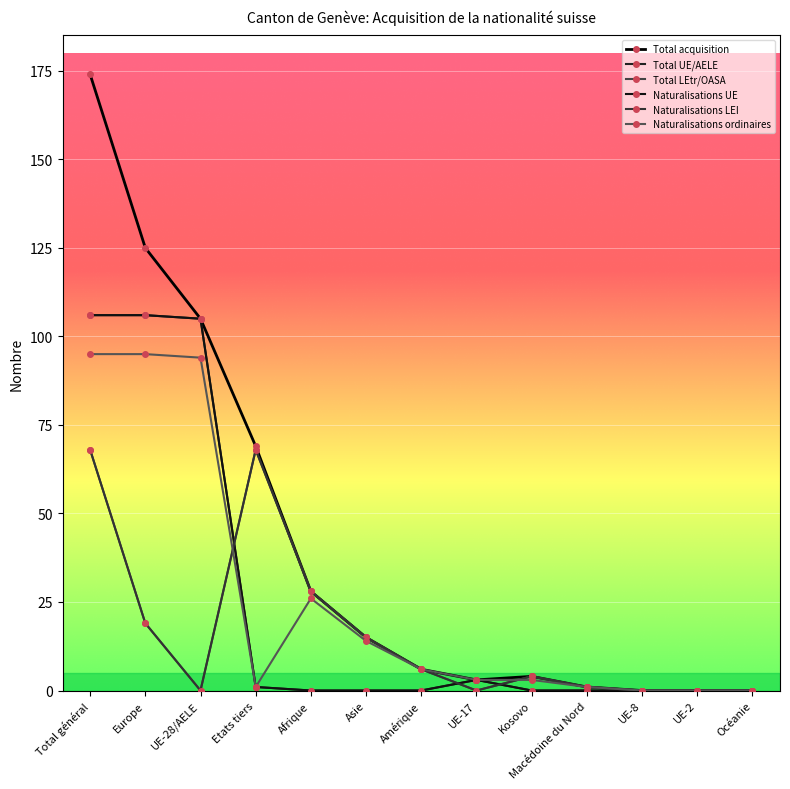

Is this an area chart (filled region under the line)?

No